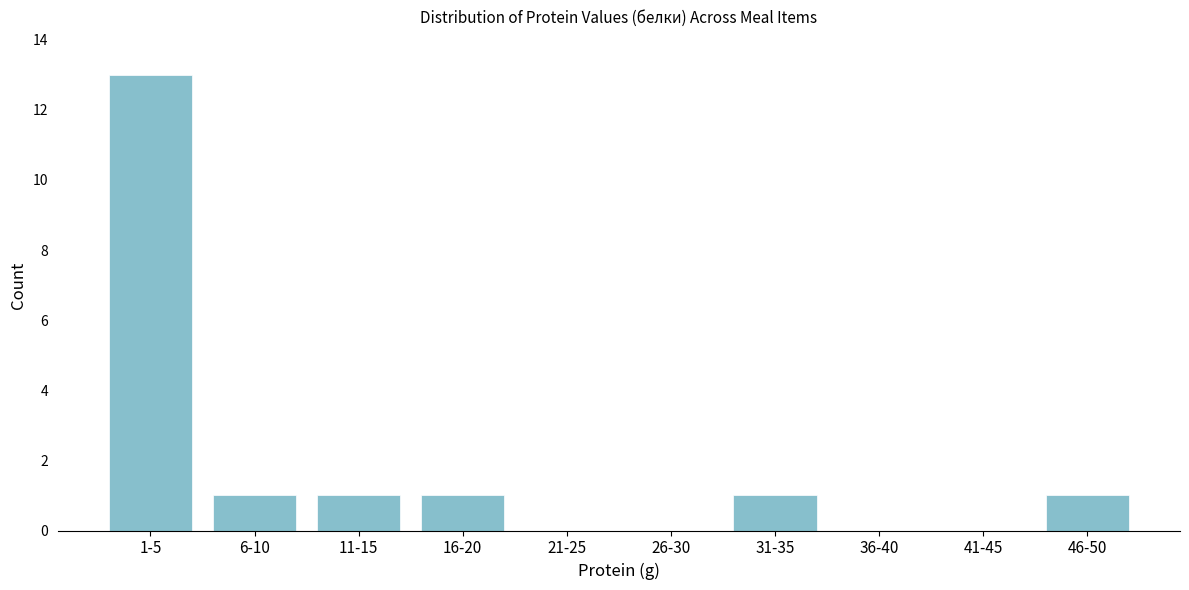

Reading left to right, extract all data points from this chart.

1-5=13	6-10=1	11-15=1	16-20=1	21-25=0	26-30=0	31-35=1	36-40=0	41-45=0	46-50=1